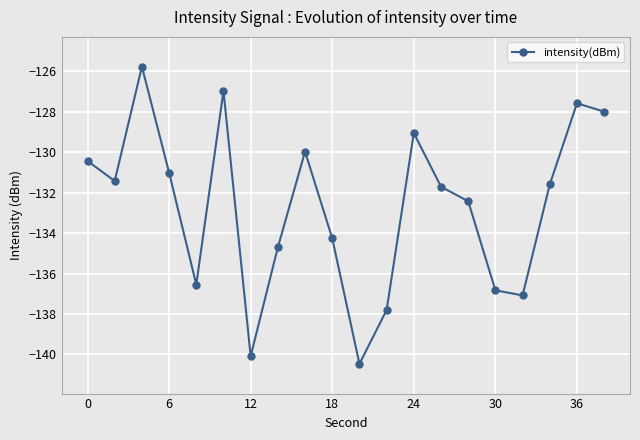

How many interior local valleys (lower than both neighbors) does the data have?

5